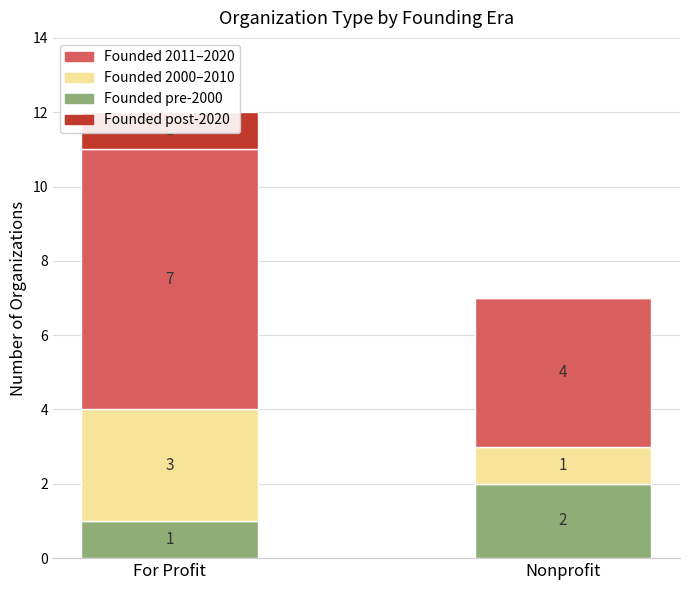

At which category does the chart reach its peak across all series?

For Profit